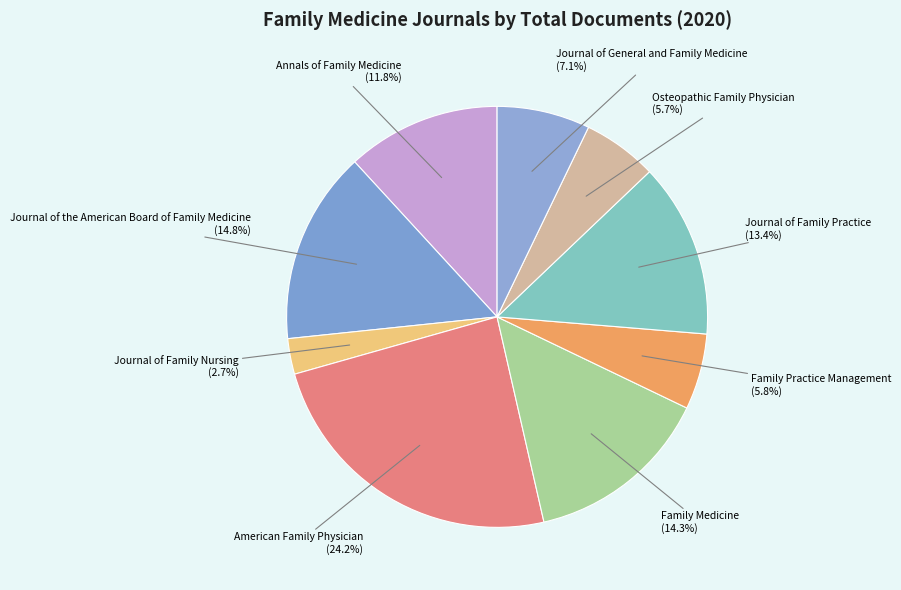

To the nearest percent, what is the difference between the largest and smallest slice percentages?

21%